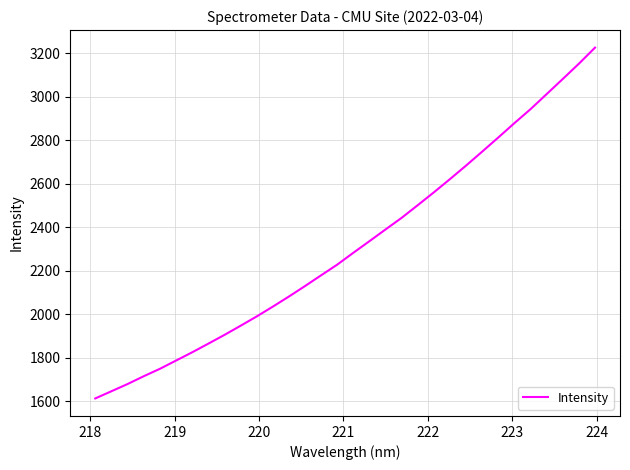

What is the difference between the maximum and minimum values?

1614.3